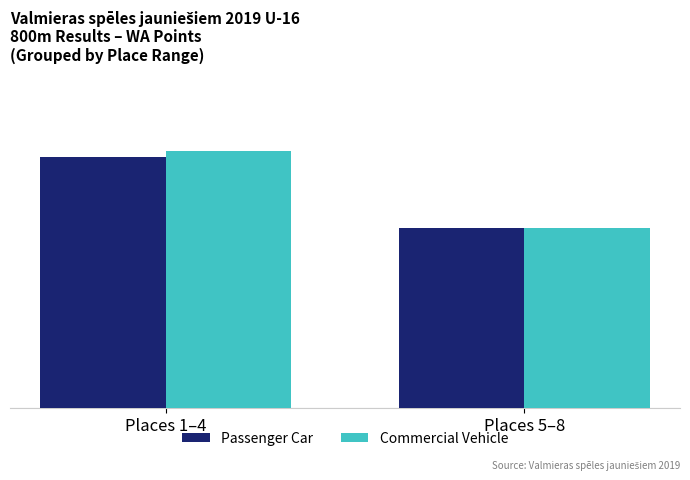

Does the chart contain stacked bars?

No